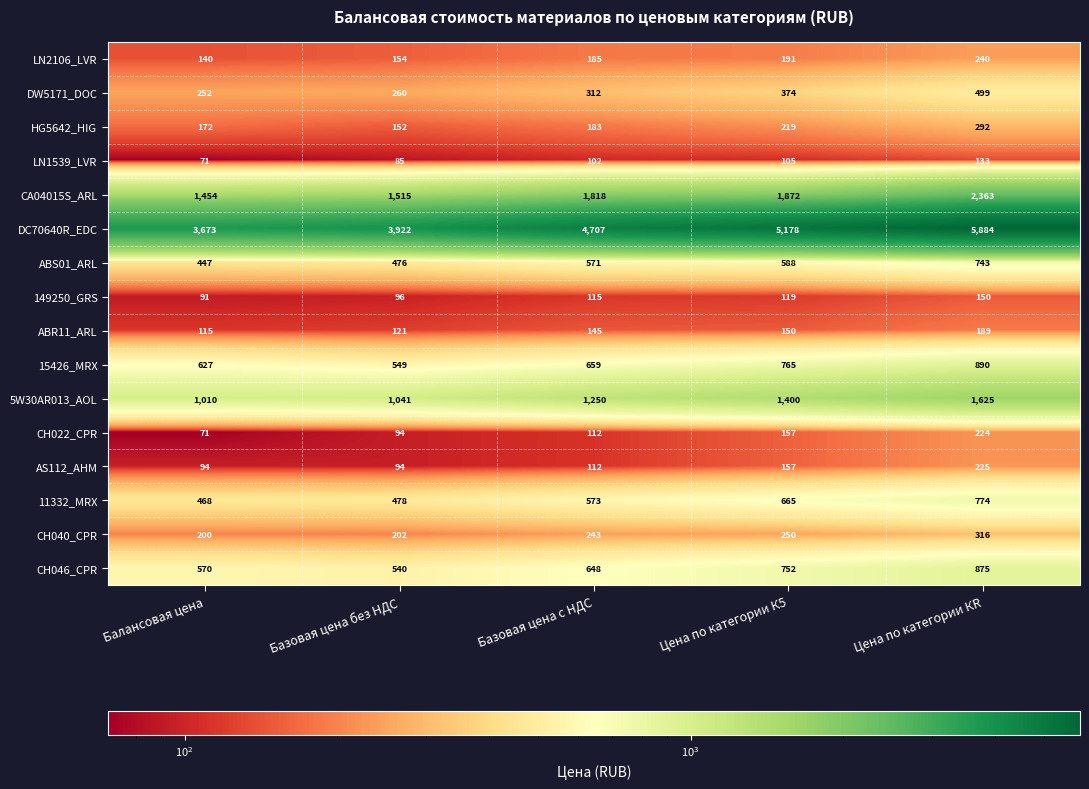

What is the difference between the maximum and minimum values in the DC70640R_EDC series?

2211